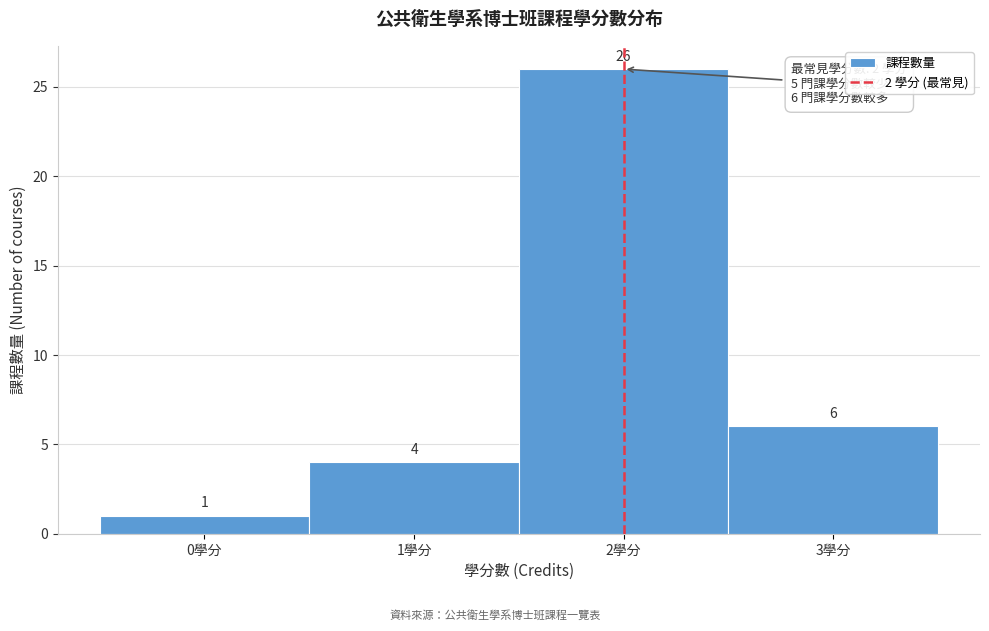

Over which range of the x-axis is the bar tallest?

1.5 to 2.5